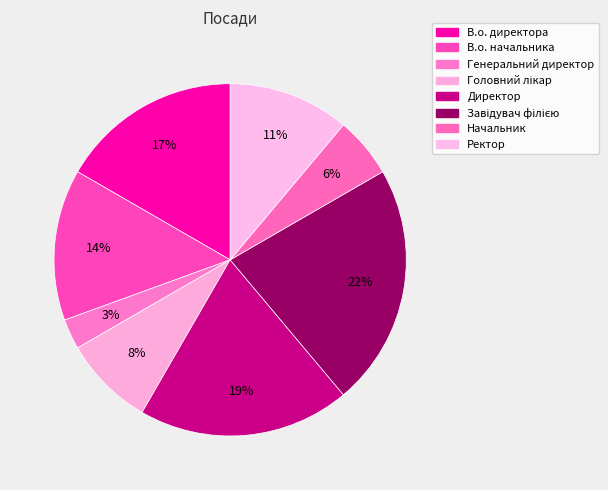

To the nearest percent, what is the combined percentage of Директор and Завідувач філією?

42%